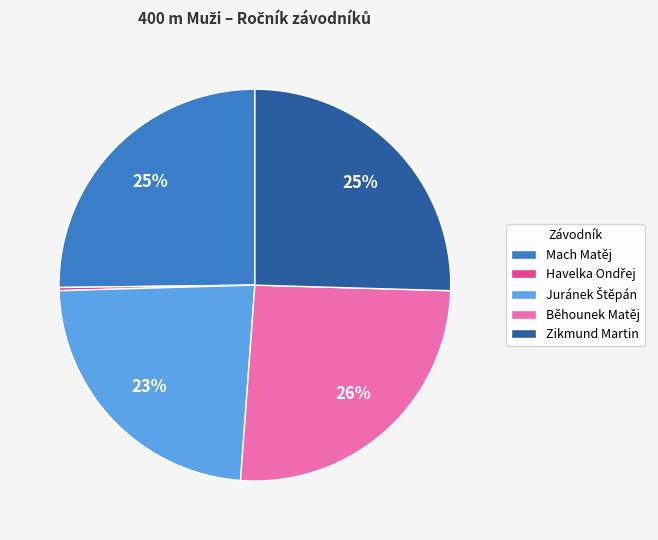

To the nearest percent, what is the average slice percentage?

20%